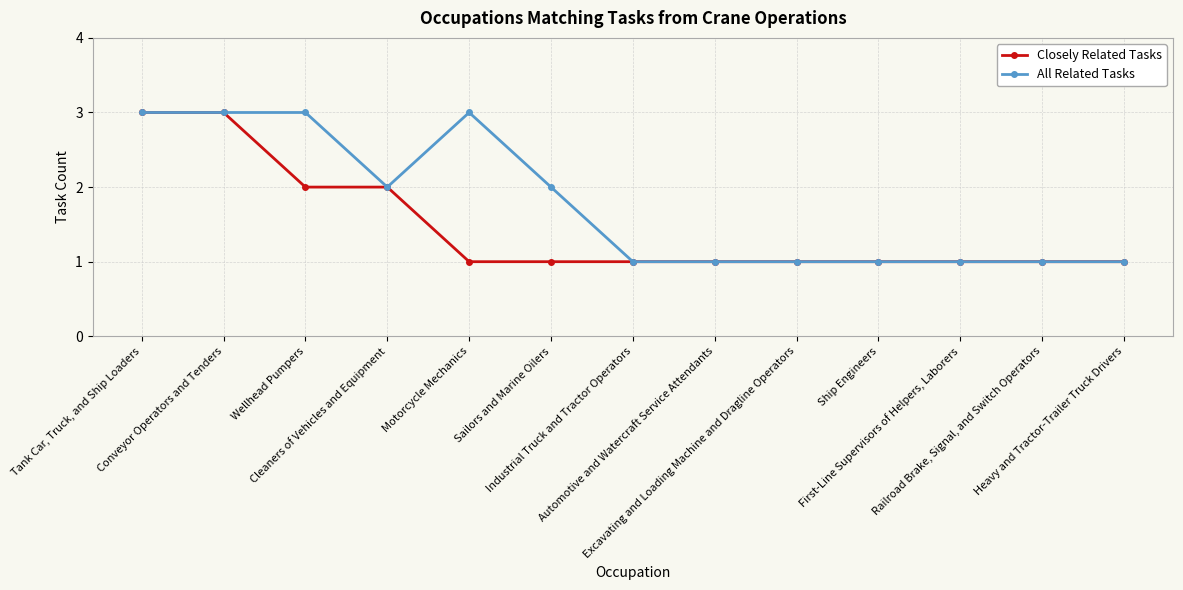

Rank the series by their average value, from lowest to highest.

Closely Related Tasks, All Related Tasks